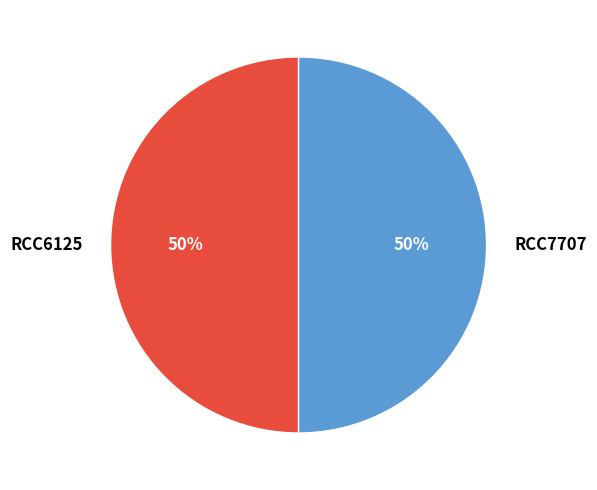

Is it true that RCC6125 is 58% of the pie?

False